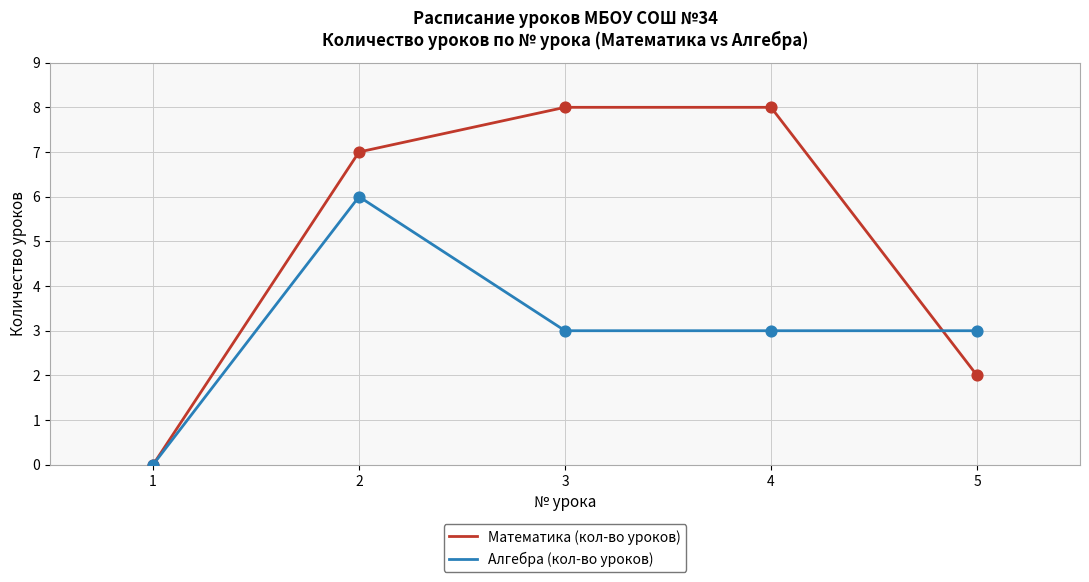

At how many categories does at least one series exceed 2?

4